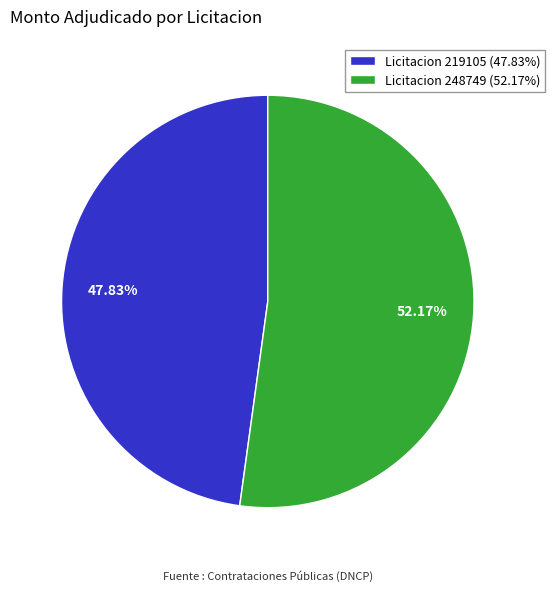

To the nearest percent, what is the average slice percentage?

50%